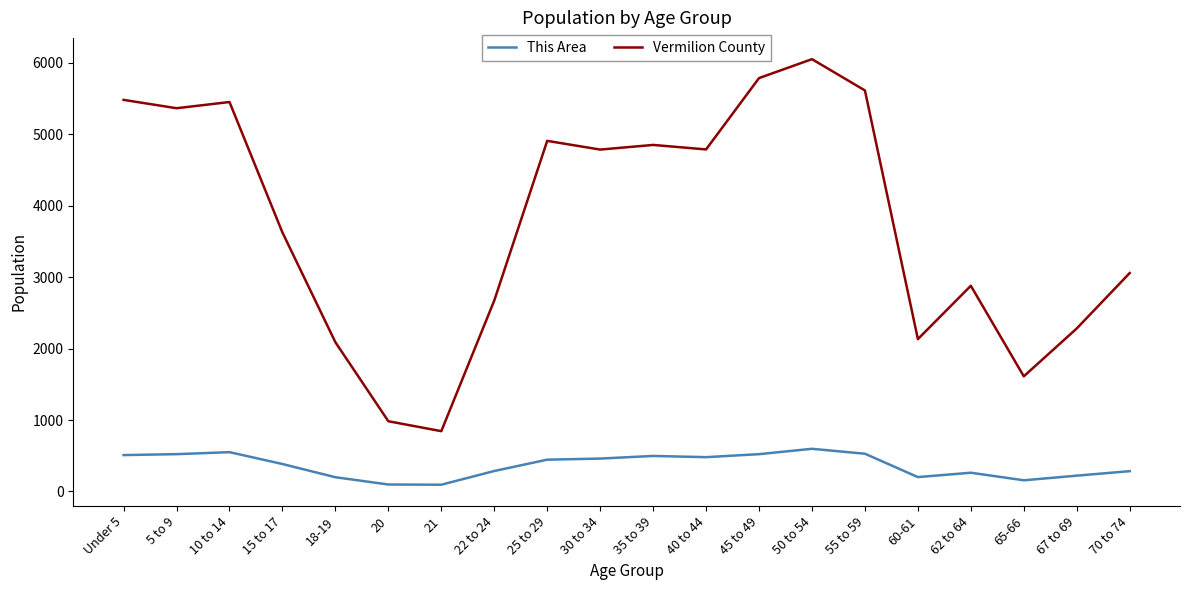

The value of Vermilion County at 40 to 44 is 1766. True or false?

False